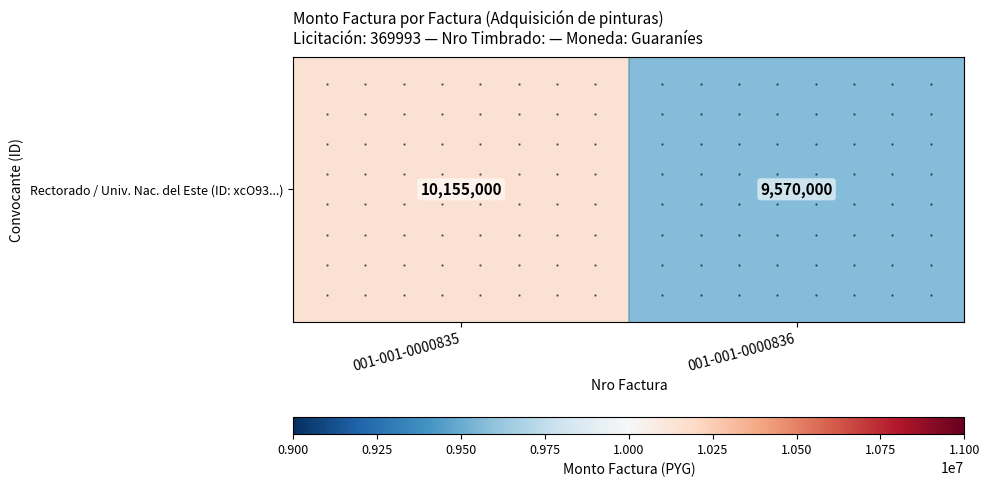

The chart shows a value of 4912588 at 001-001-0000835. True or false?

False